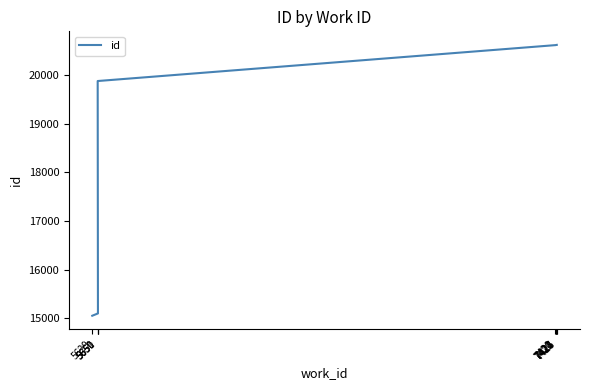

What is the sum of all values?

188808